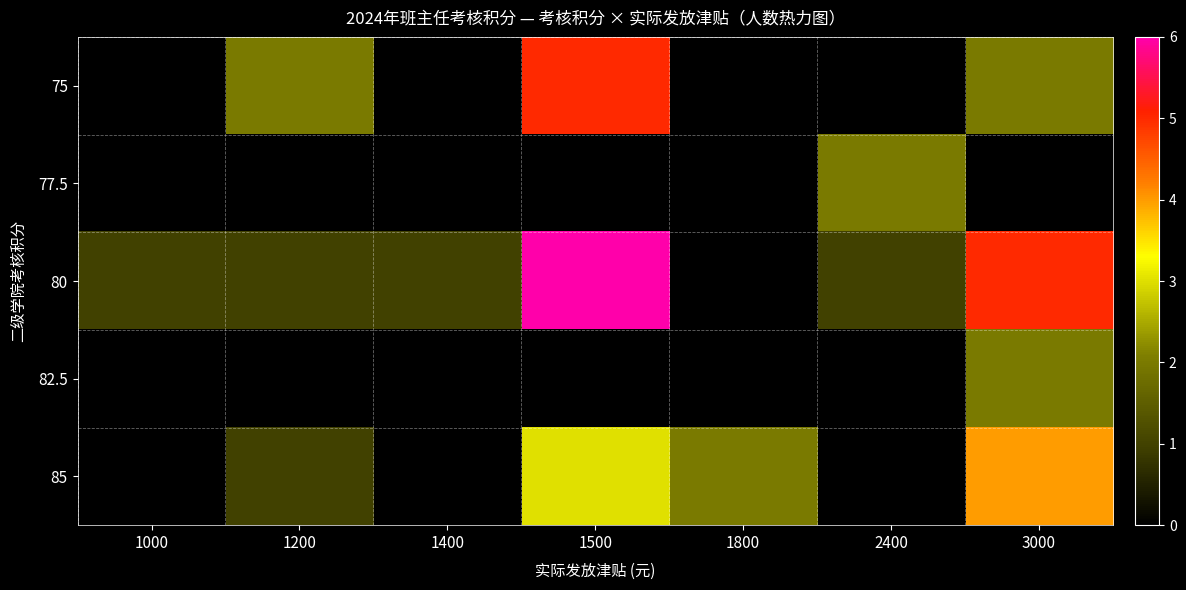

At which category is the sum across all series the highest?

1500